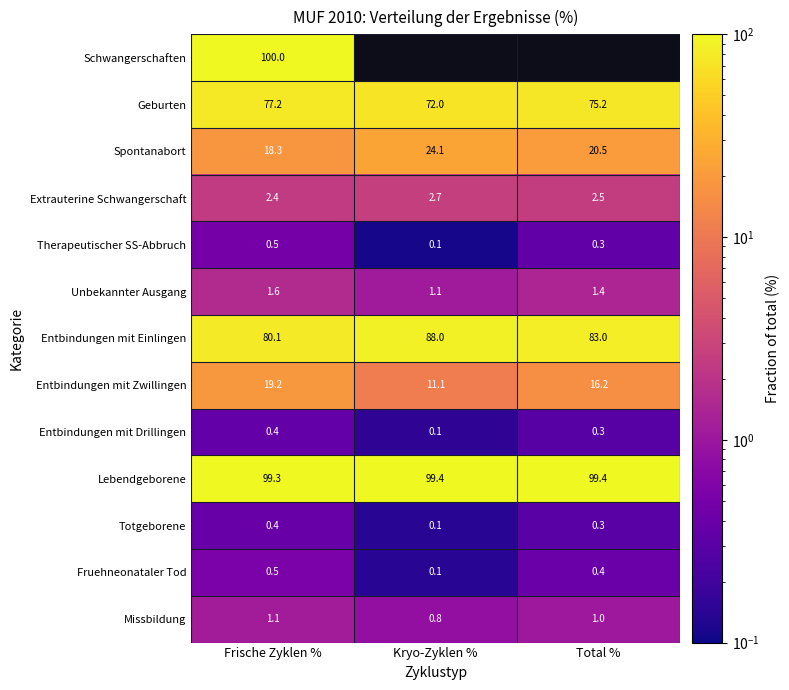

At which category is the sum across all series the highest?

Frische Zyklen %